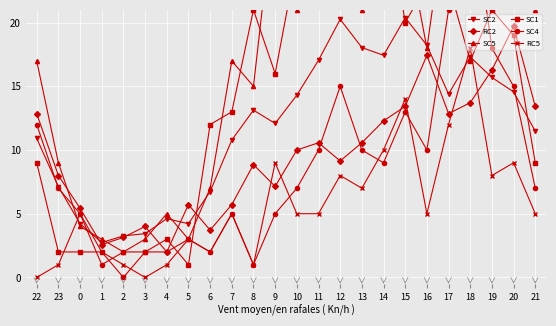

In SC1, how many points are higher than both neighbors (excluding endpoints)?

5